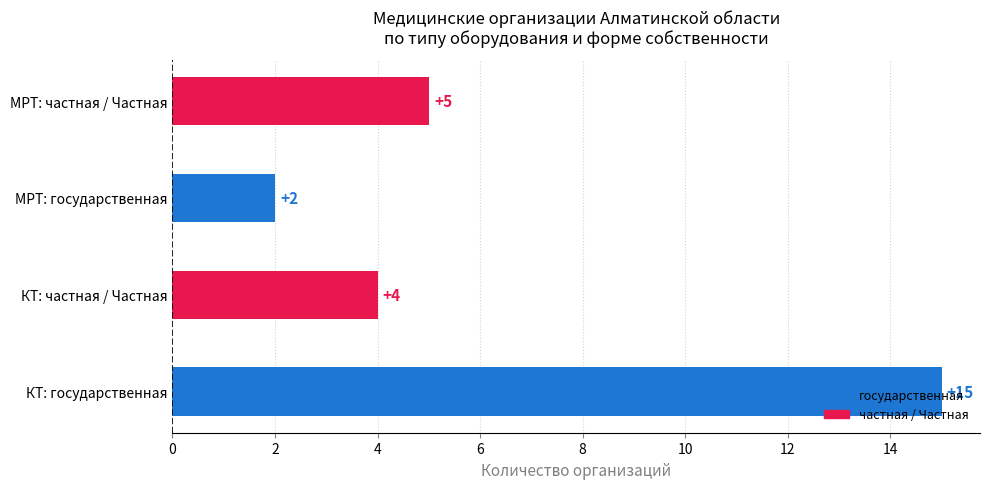

Between МРТ: частная / Частная and МРТ: государственная, which is larger?

МРТ: частная / Частная